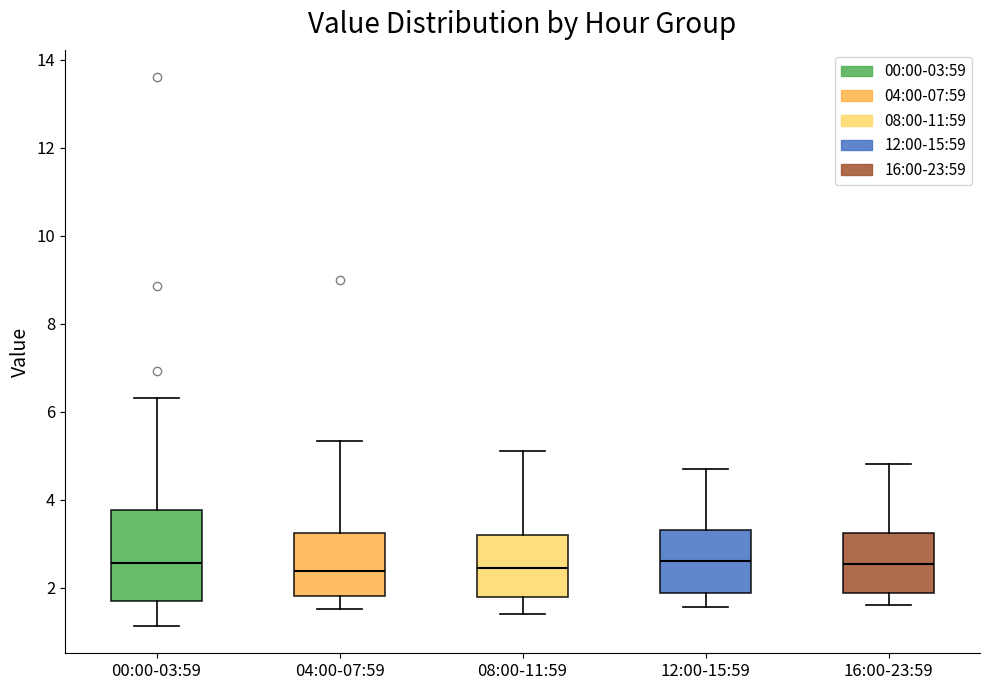

Reading left to right, read every box against the y-axis: the position of its median line, the range the box covers, and the ends of its whiskers. The values are not printed on the chart, so give them approximately, as read against the axis.

00:00-03:59: median 2.6, box 1.6 to 3.8, whiskers 1.2 to 6.4
04:00-07:59: median 2.4, box 1.8 to 3.2, whiskers 1.6 to 5.4
08:00-11:59: median 2.4, box 1.8 to 3.2, whiskers 1.4 to 5.2
12:00-15:59: median 2.6, box 1.8 to 3.4, whiskers 1.6 to 4.8
16:00-23:59: median 2.6, box 1.8 to 3.2, whiskers 1.6 to 4.8